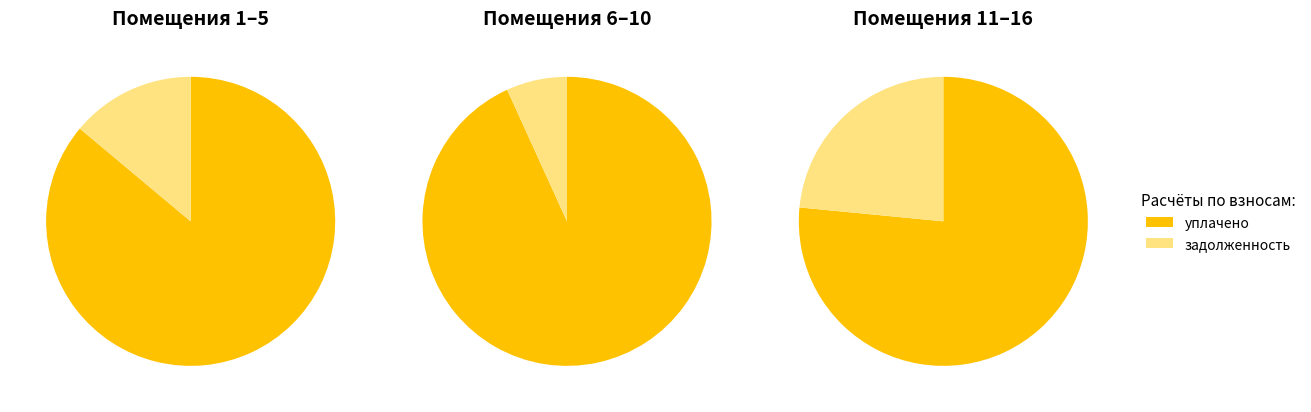

Does 16 represent more than half of the total?

No